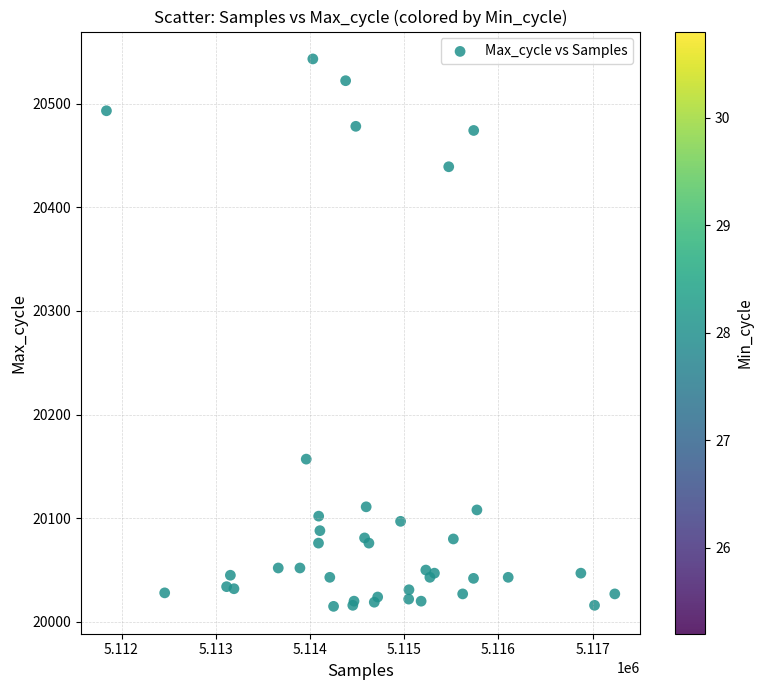

What Y value in the scatter plot is closest to 20279?

20157